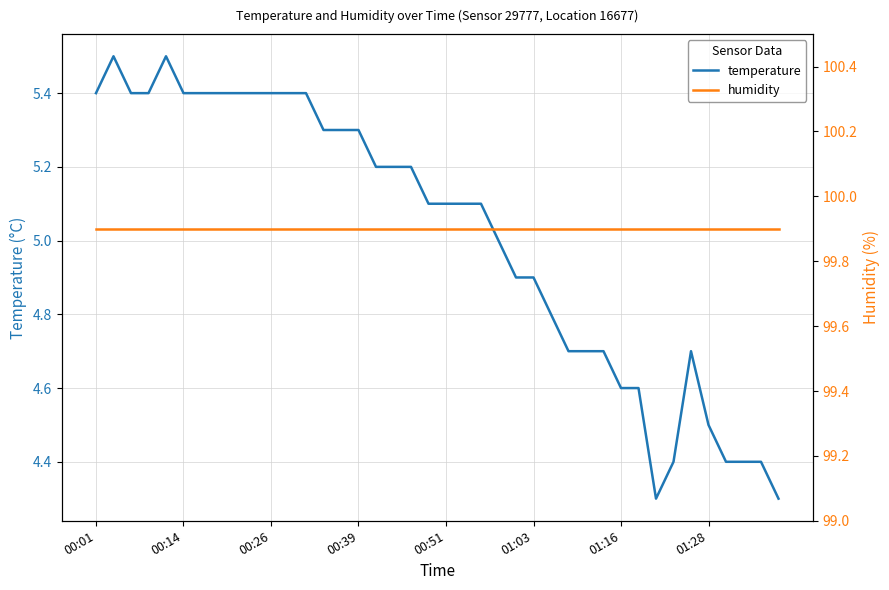

What is the total value across all series at 36?

104.3